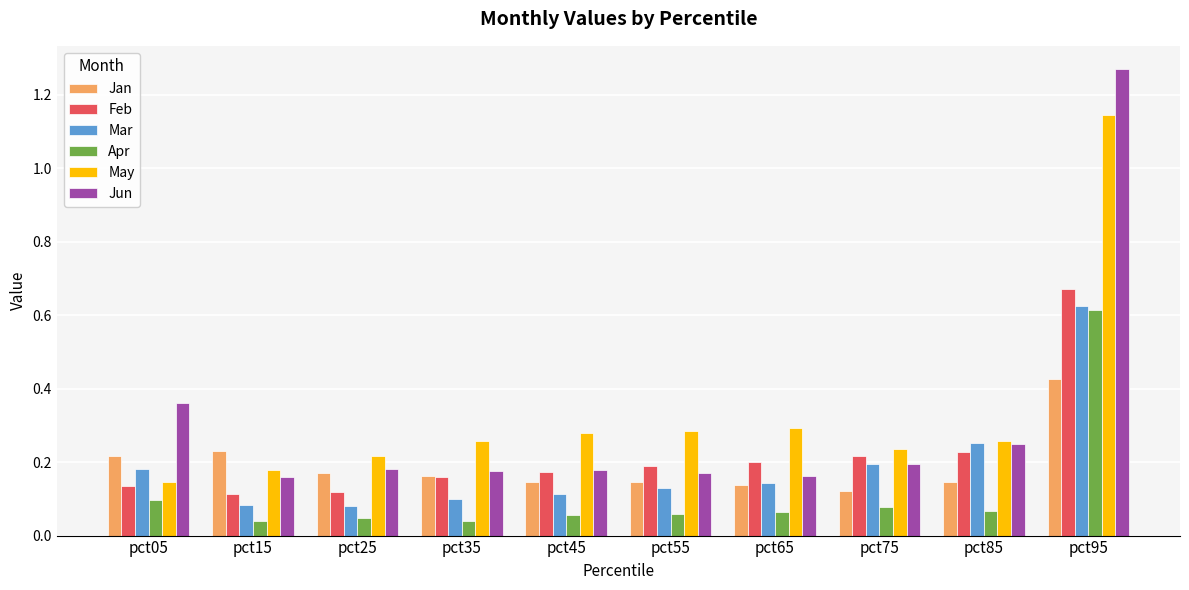

True or false: Feb has a value of 0.2 at pct35.

True